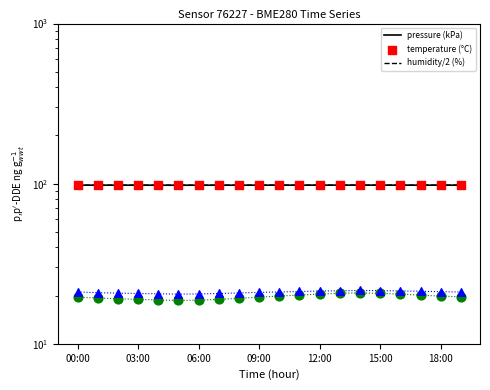

What is the total value across all series at 12:00?

139.7